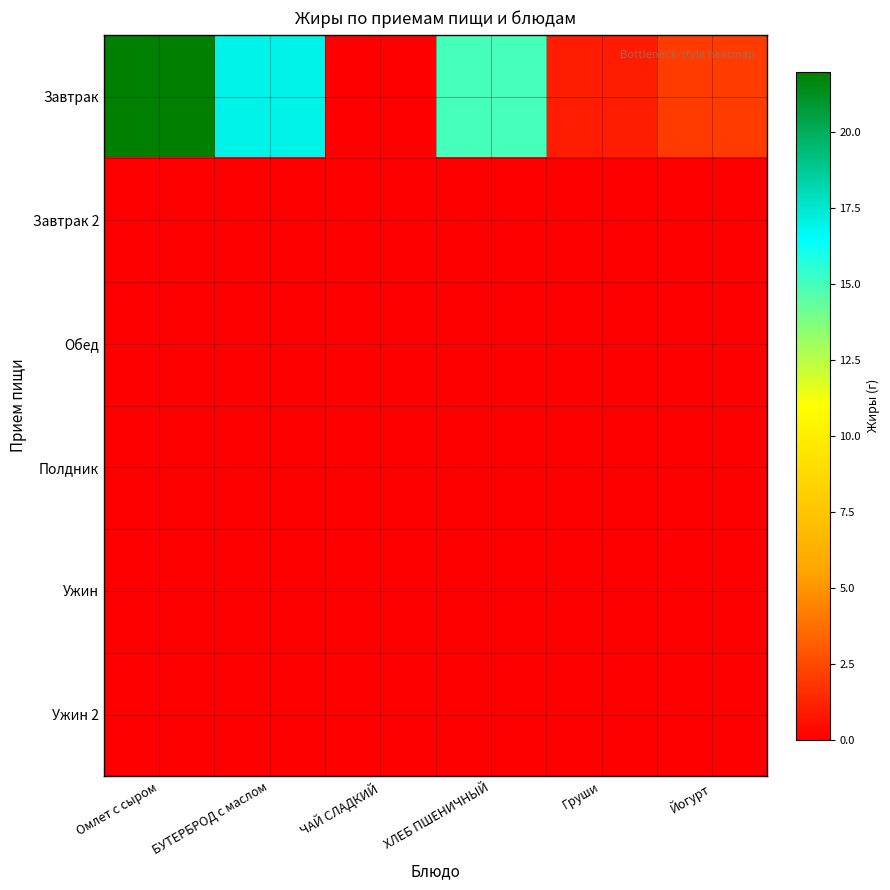

Count the number of data series in this chart.

6